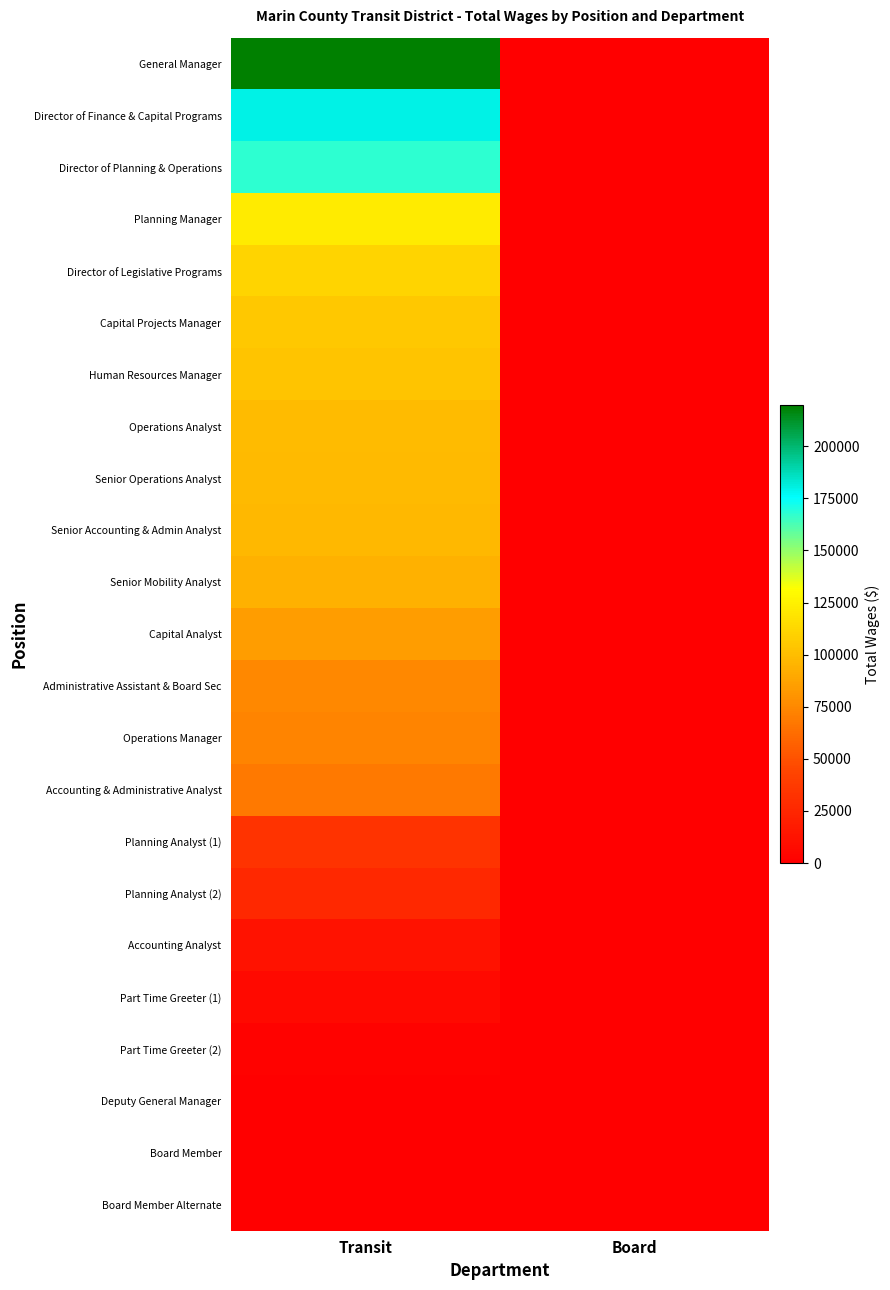

At which category is the sum across all series the highest?

Transit